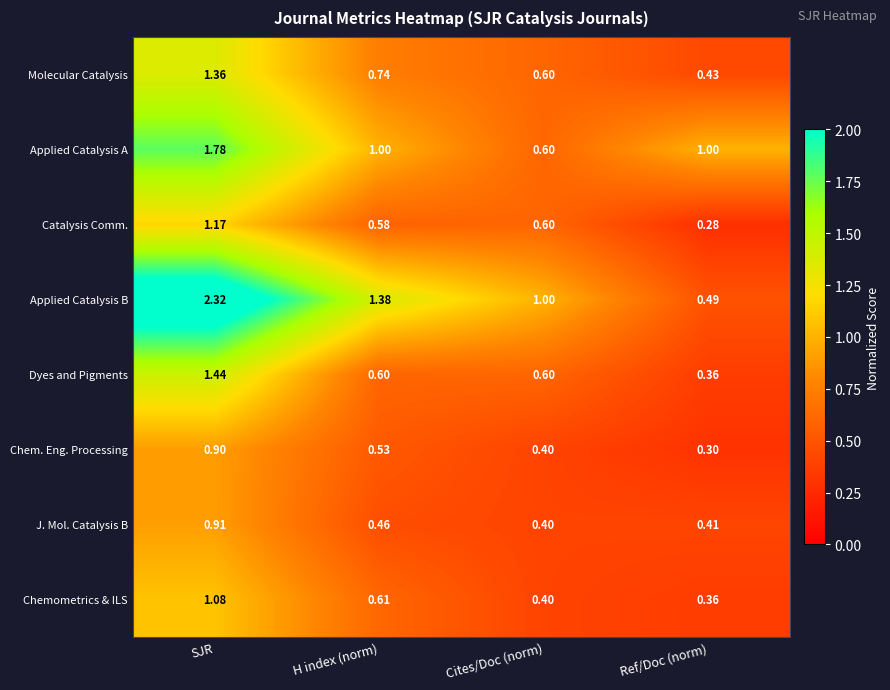

Where is Molecular Catalysis nearest to the value 0?

Ref/Doc (norm)